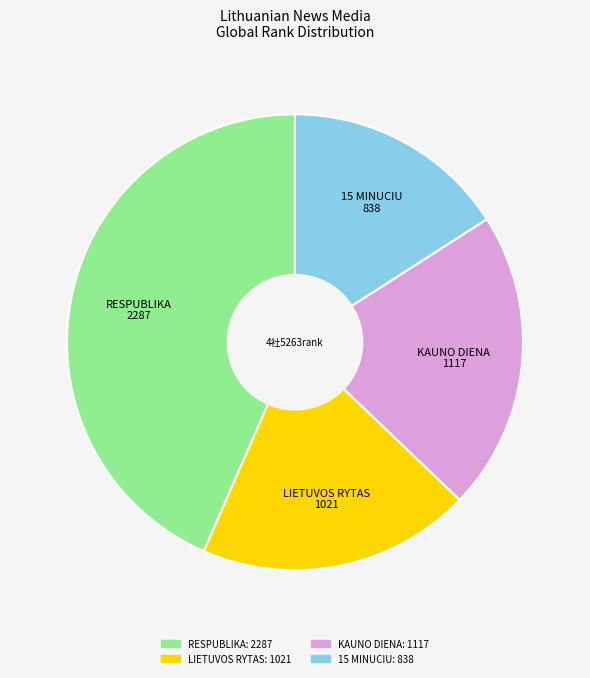

Which has a higher value, 15 MINUCIU or RESPUBLIKA?

RESPUBLIKA